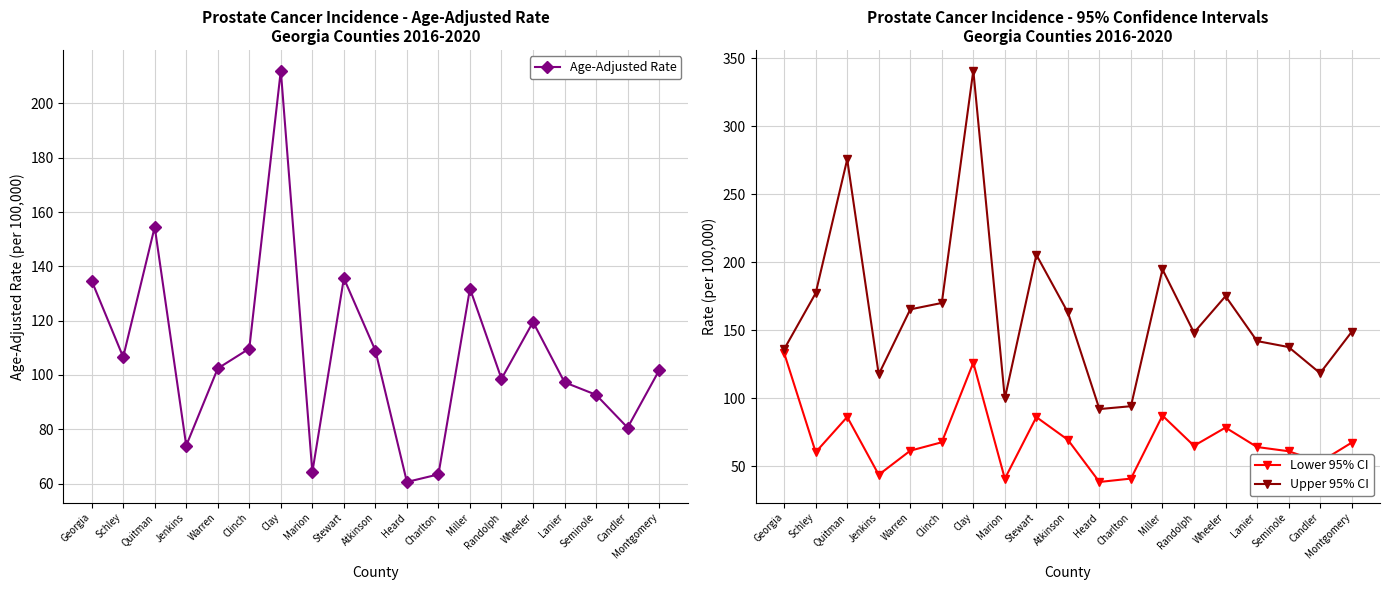

Which series changed the most between Warren and Wheeler?

Age-Adjusted Rate